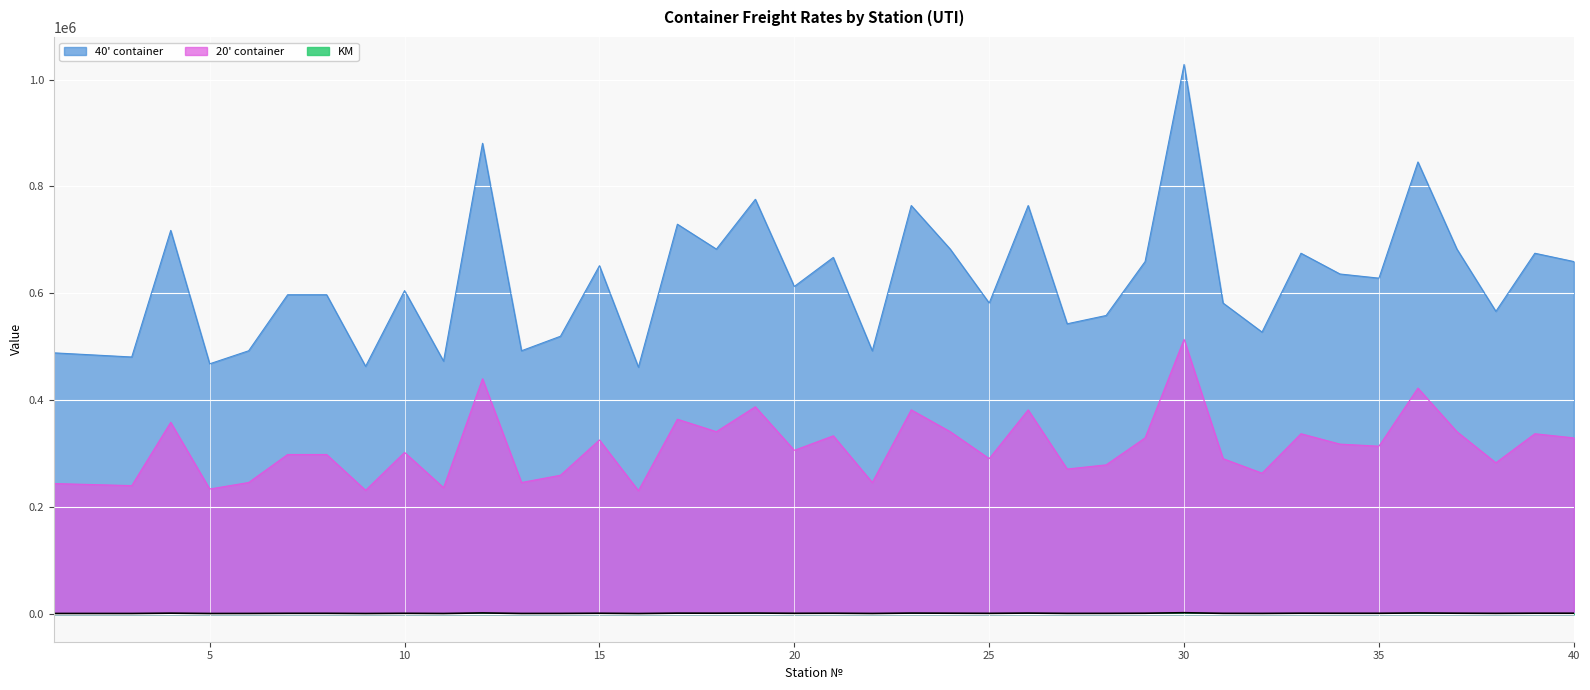

Between 5 and 18, which is larger?

18